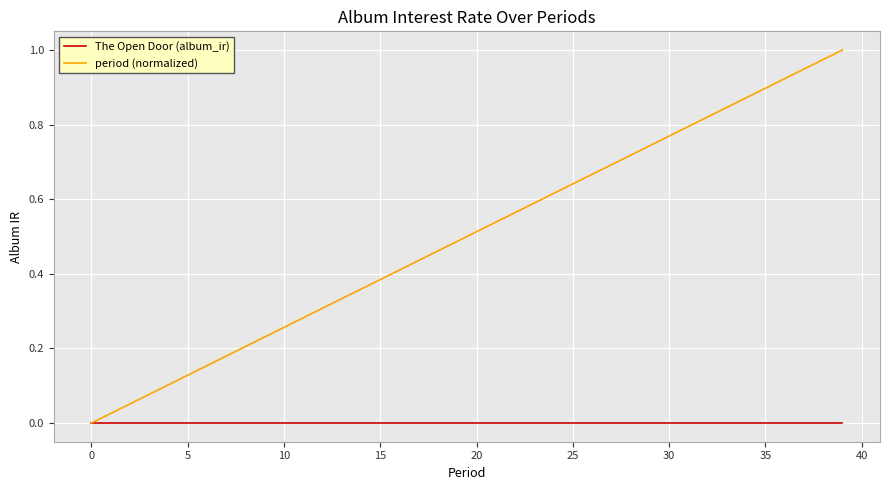

Which series has the largest range (max minus min)?

period (normalized)